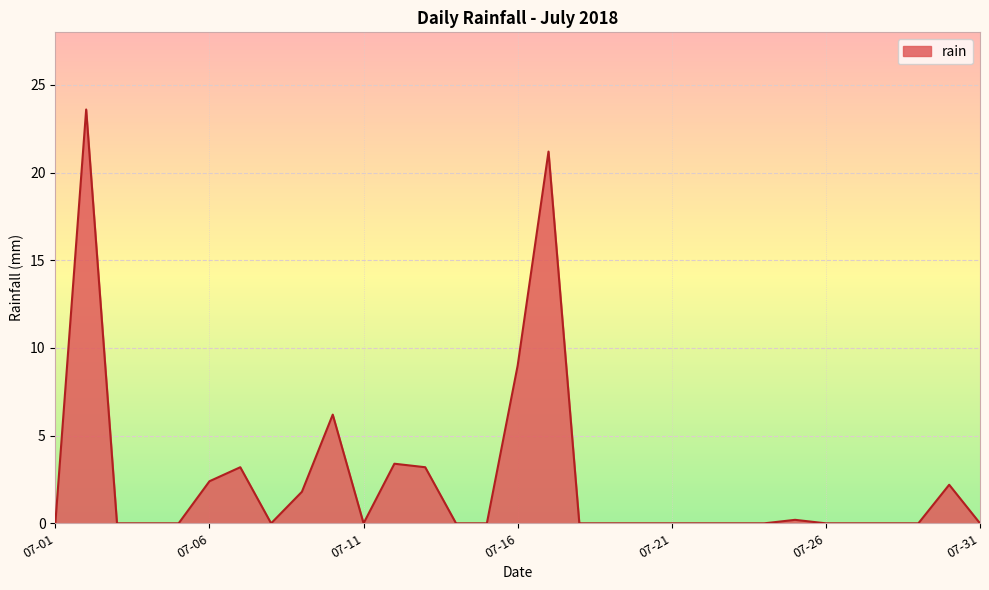

What is the greatest value displayed?

23.6